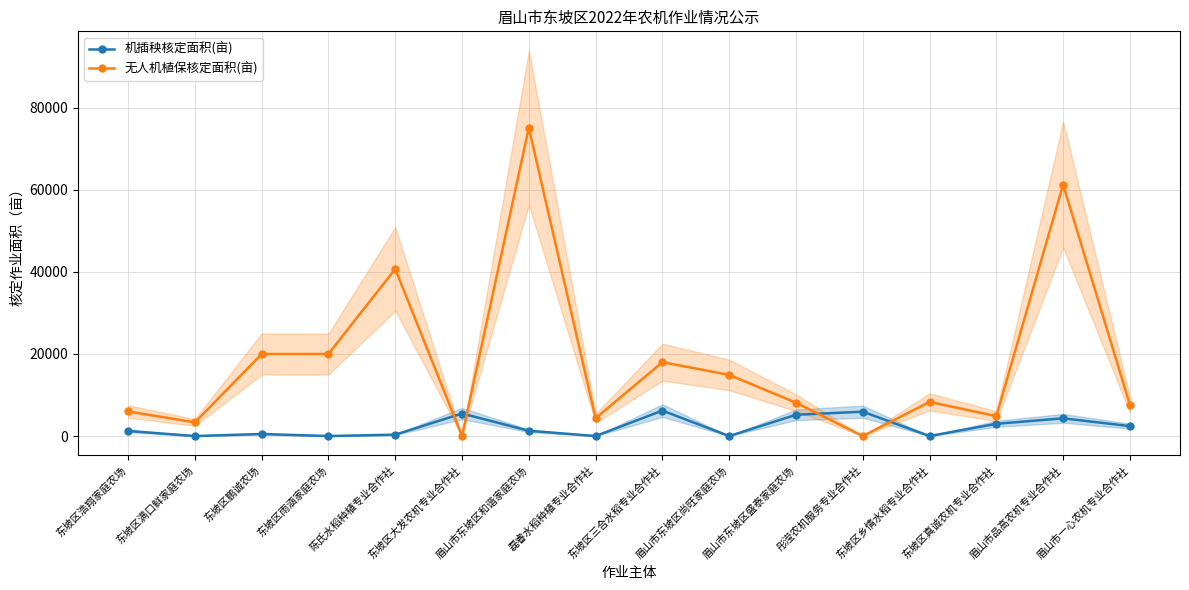

What is the total value across all series at 眉山市东坡区和谐家庭农场?

76409